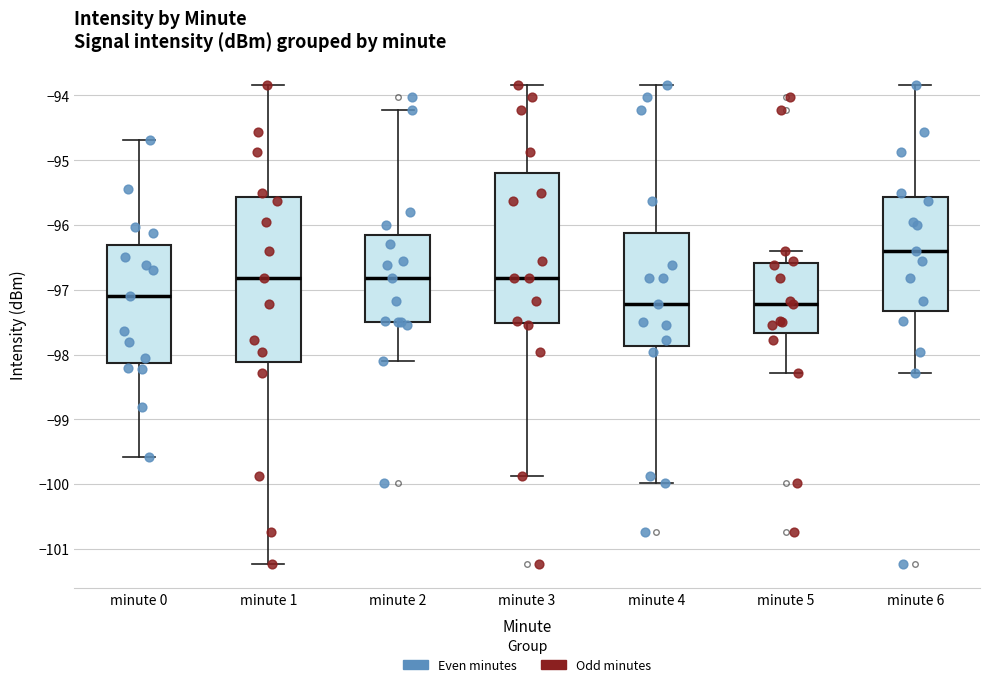

Where is the upper edge of the box for minute 5 on the y-axis? The values are not printed on the chart, so give them approximately, as read against the axis.

-96.6